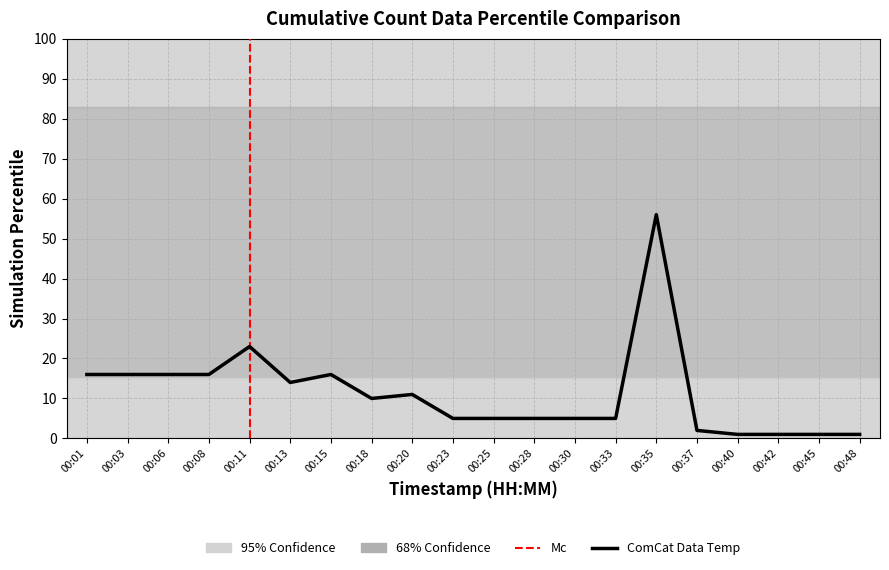

True or false: the data shows 1.0 at 00:40.

True